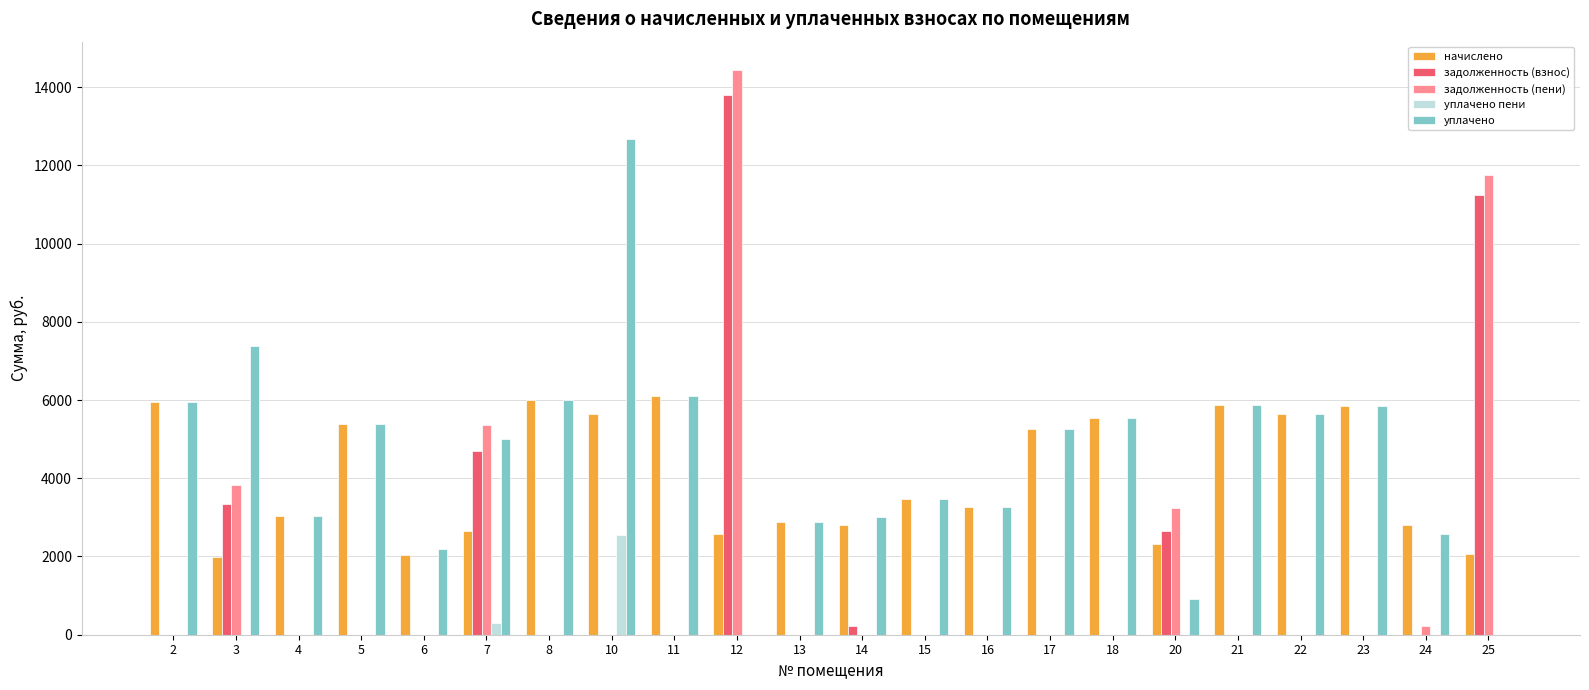

Which category has the highest value in the уплачено пени series?

10